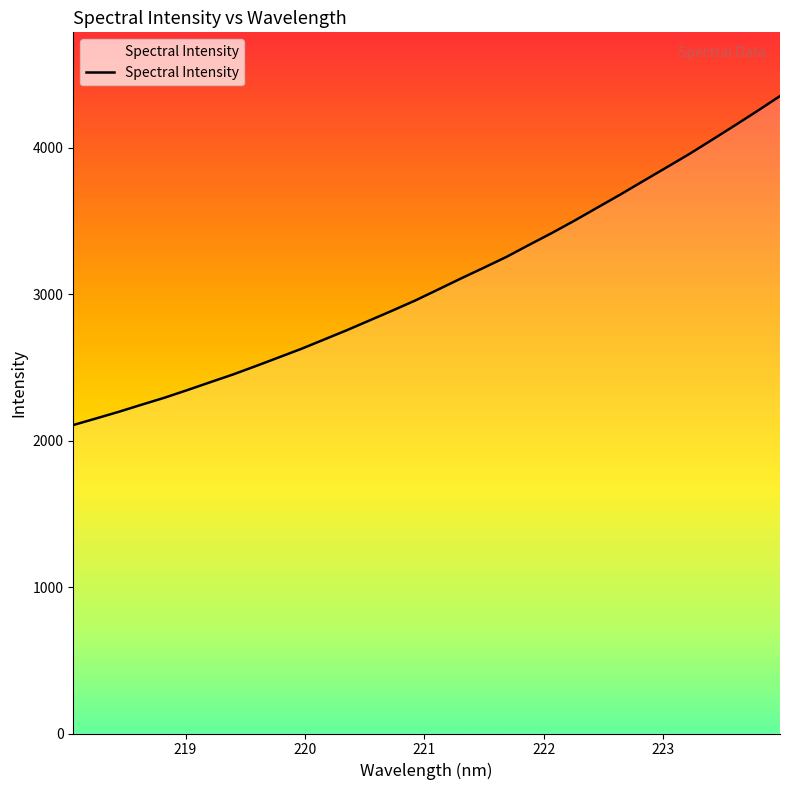

What is the difference between the maximum and minimum values?

2246.8